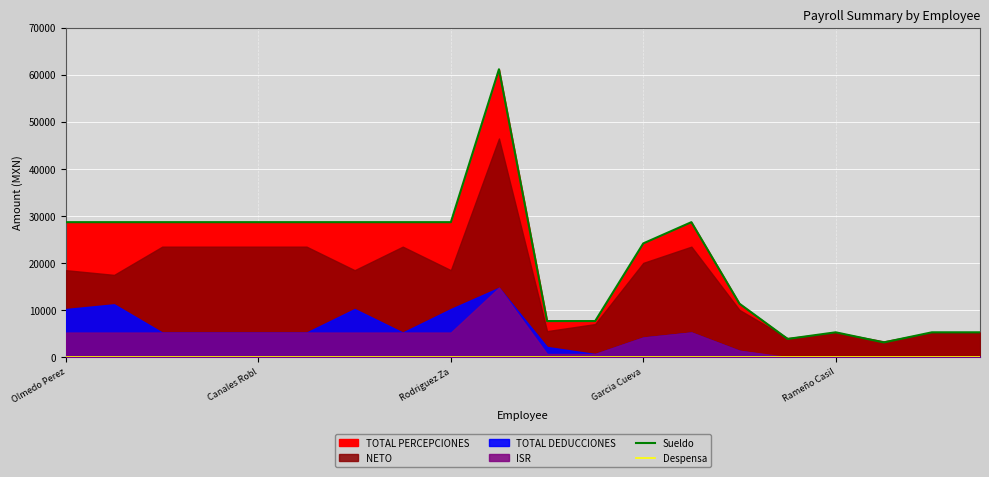

What is the label of the 6th point from the right?

14